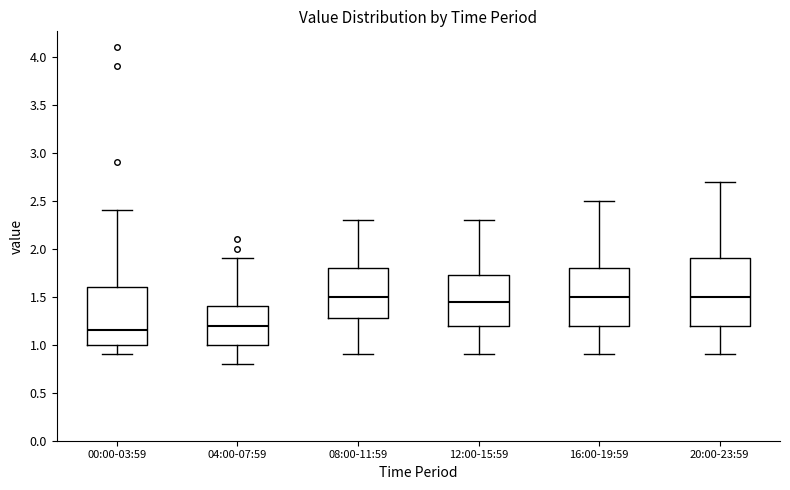

Which box is the tallest, from its lower edge to its upper edge?

20:00-23:59